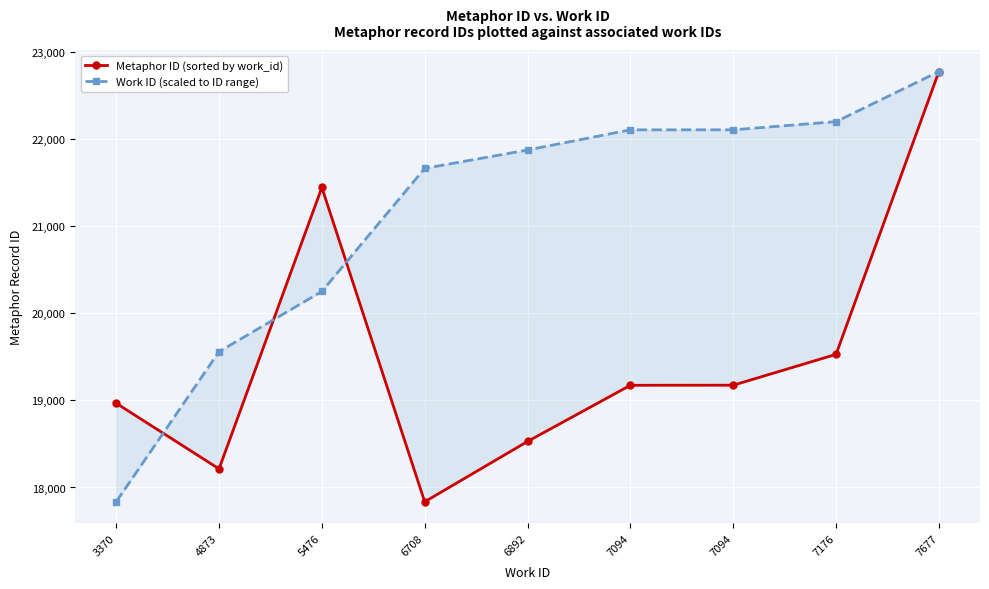

True or false: Metaphor ID (sorted by work_id) has a value of 24926.2 at 6708.

False